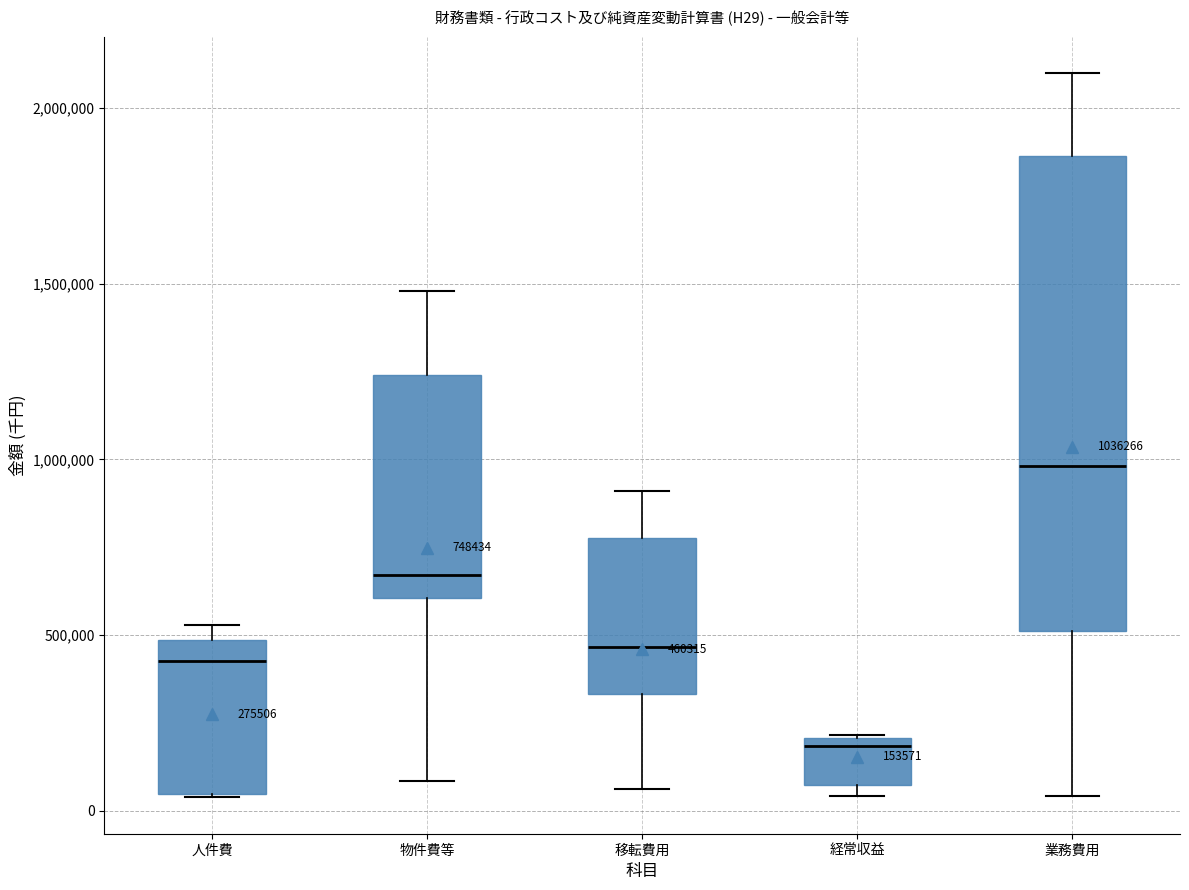

Which box has the highest median line?

業務費用